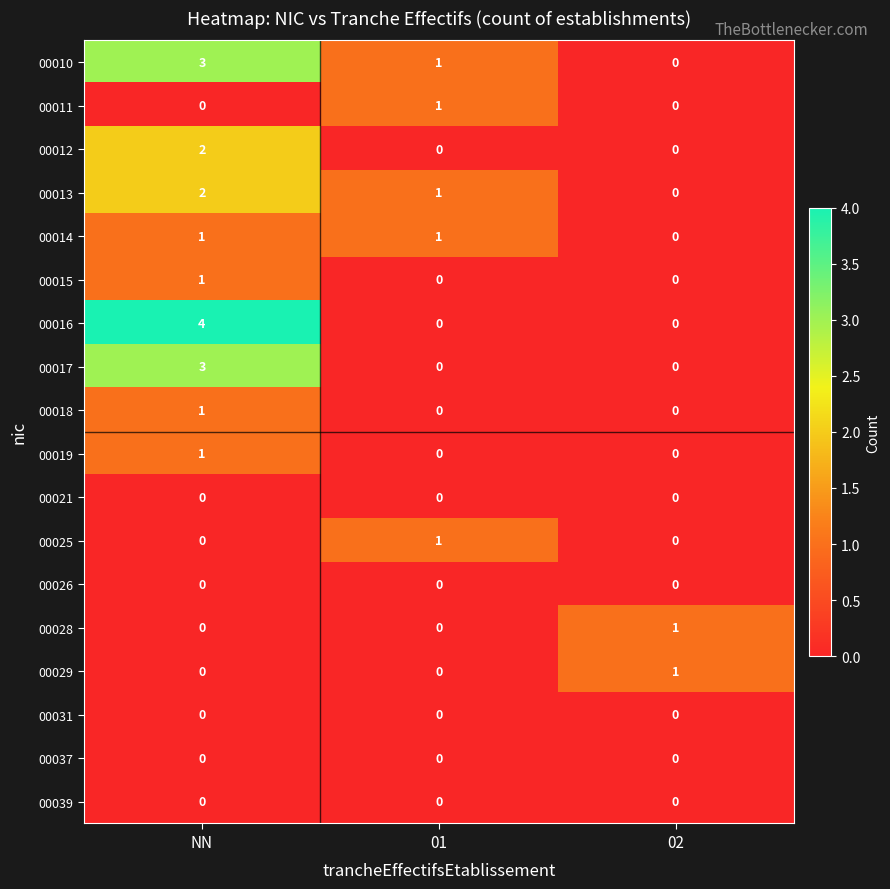

The value of 00016 at 02 is 2. True or false?

False